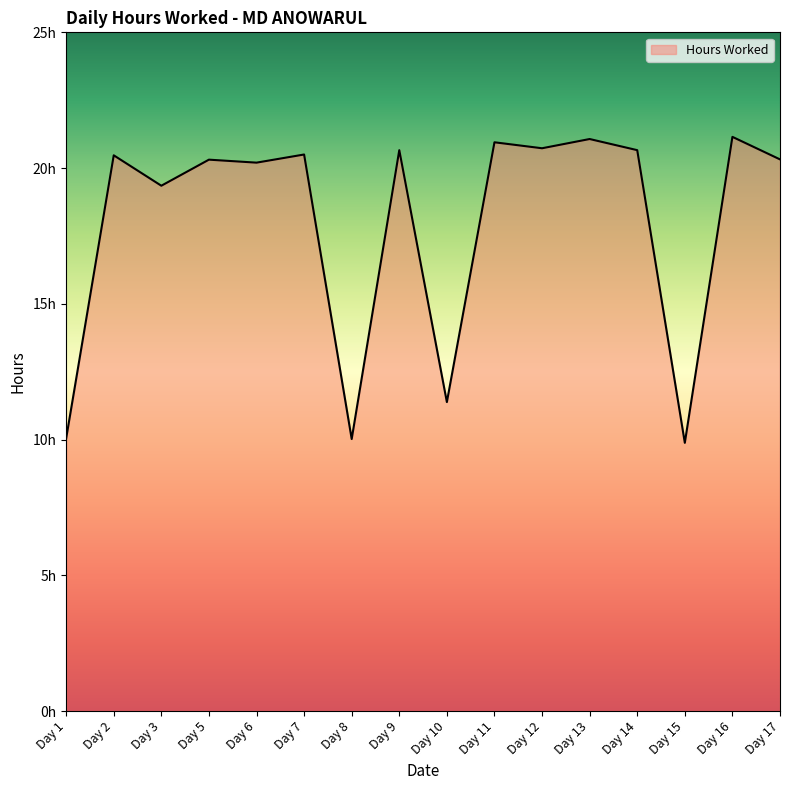

What is the sum of all values?

287.7